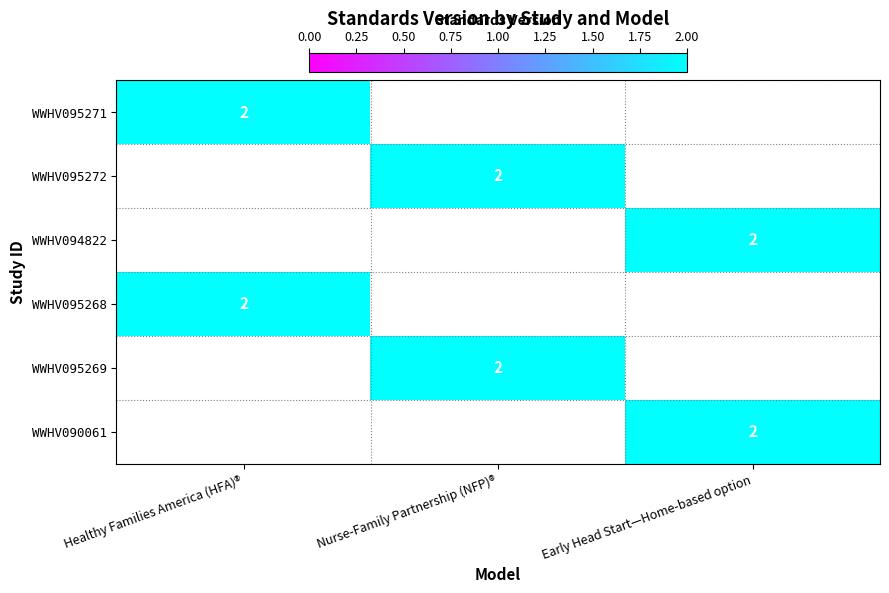

Between Nurse-Family Partnership (NFP)® and Early Head Start—Home-based option, which is larger?

Nurse-Family Partnership (NFP)®